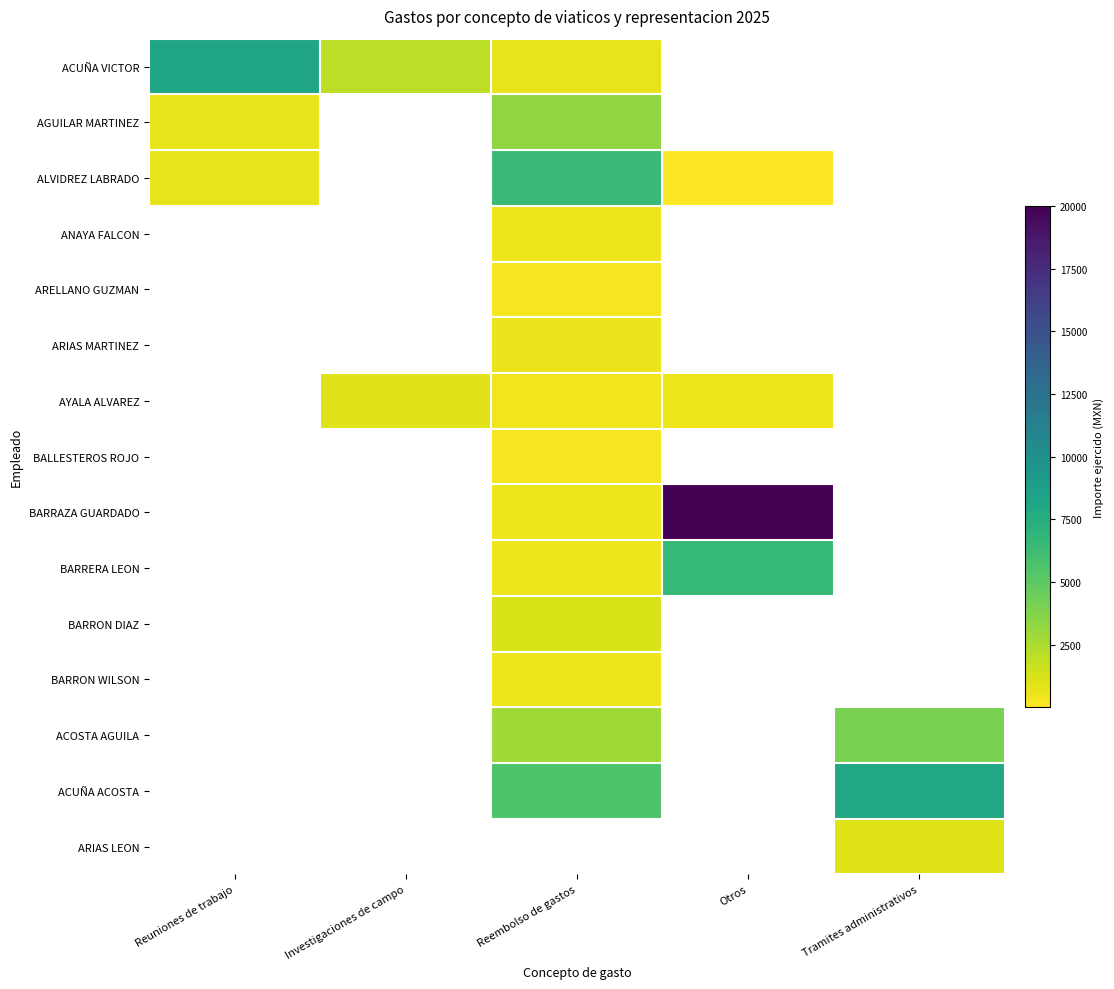

Is the value of ACUÑA ACOSTA at Reuniones de trabajo greater than the value of ACUÑA VICTOR at Reuniones de trabajo?

No